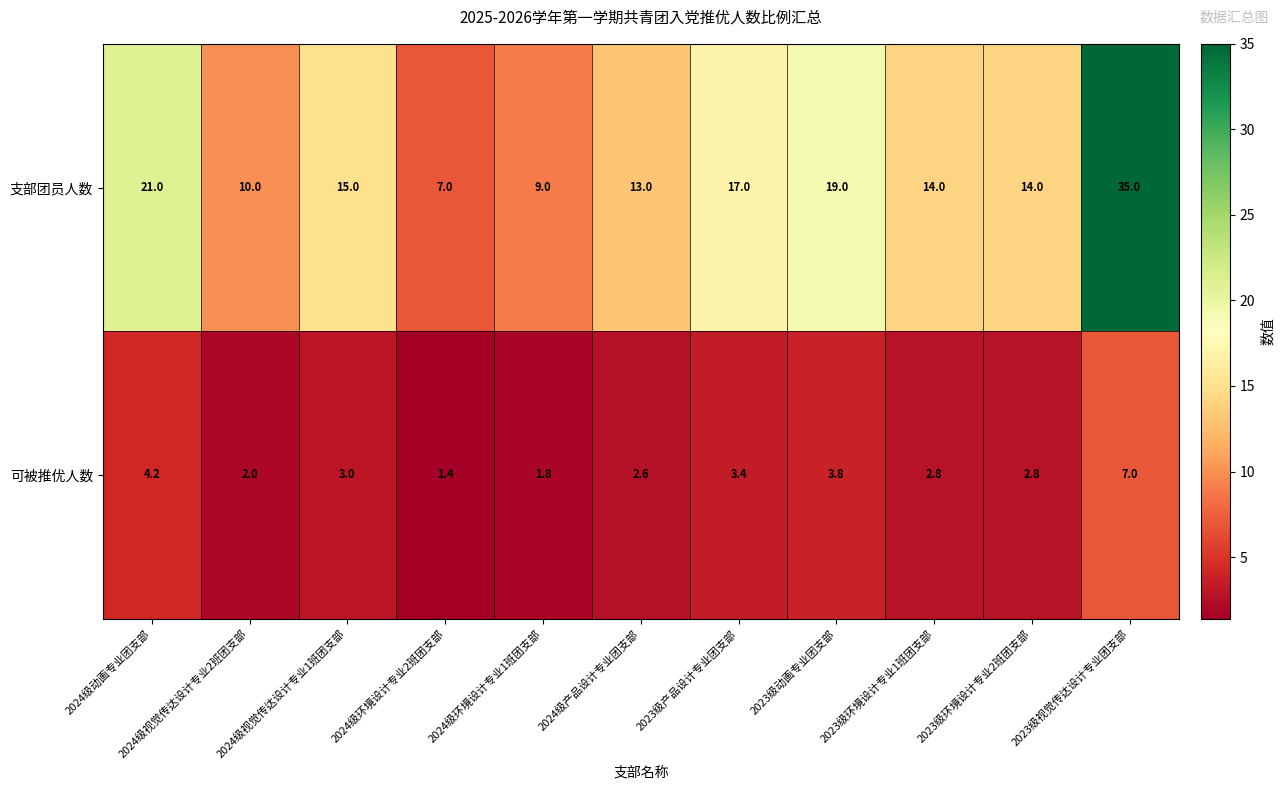

Which series has the largest total across all categories?

支部团员人数